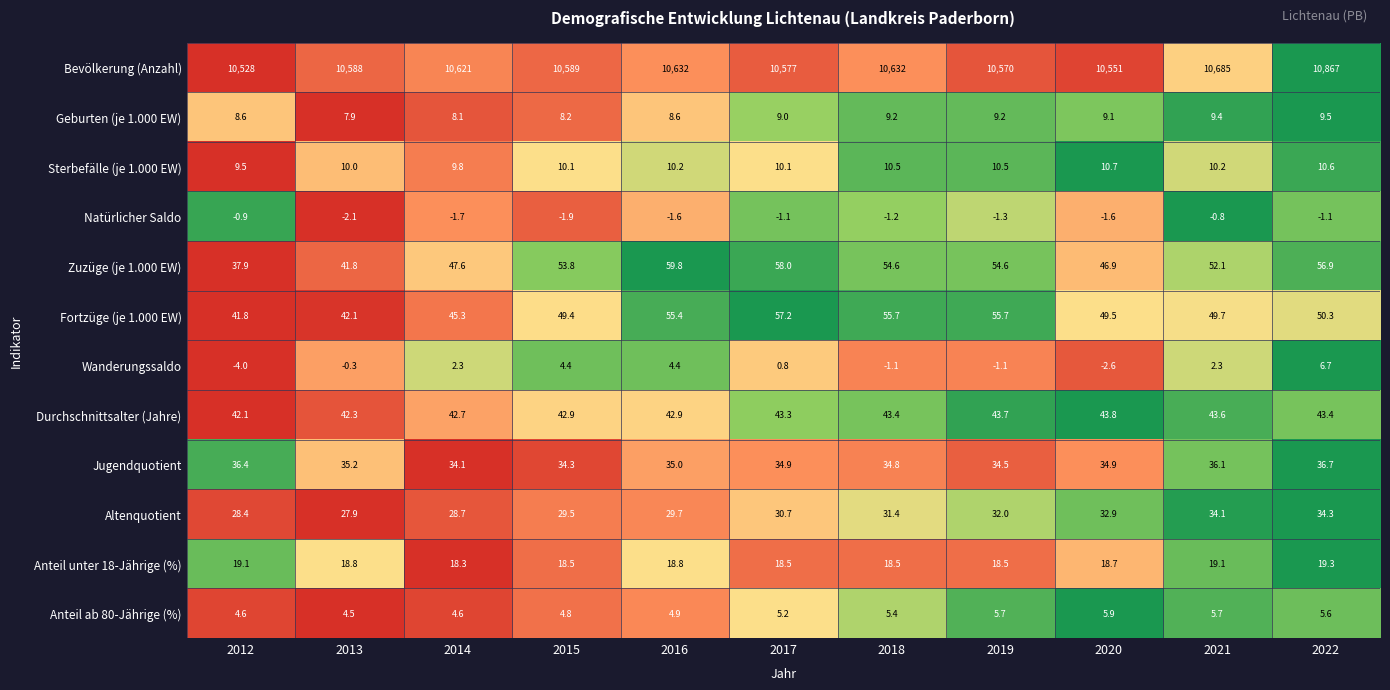

What is the sum of the Wanderungssaldo values at 2020 and 2019?

-3.7